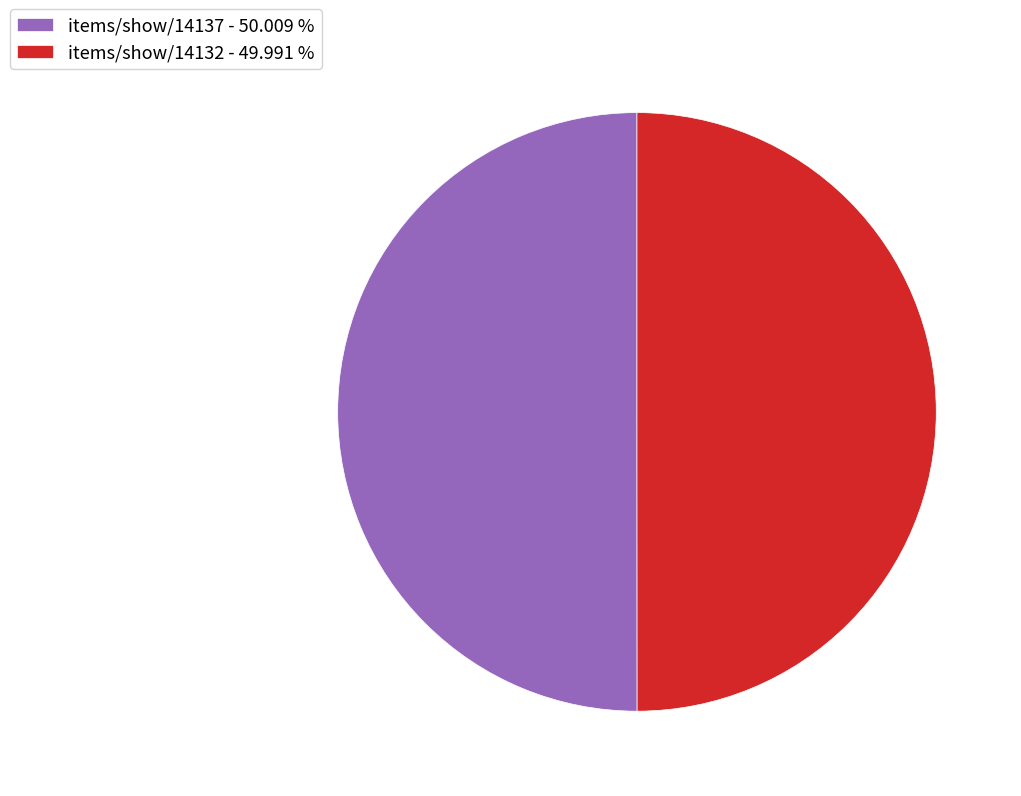

Do items/show/14137 - 50.009 % and items/show/14132 - 49.991 % together represent more than half of the pie?

Yes